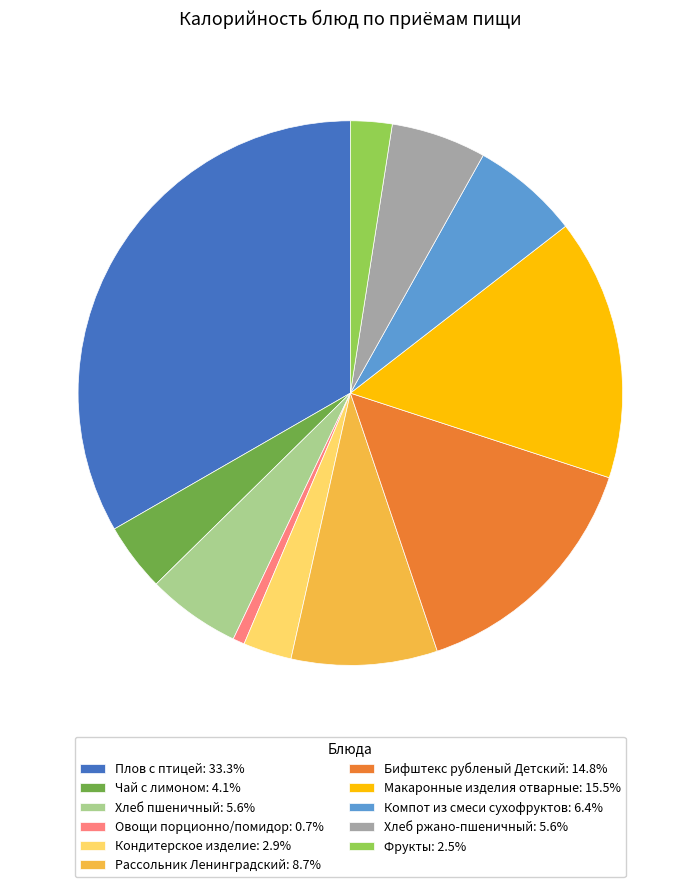

Do Чай с лимоном: 4.1% and Макаронные изделия отварные: 15.5% together represent more than half of the pie?

No